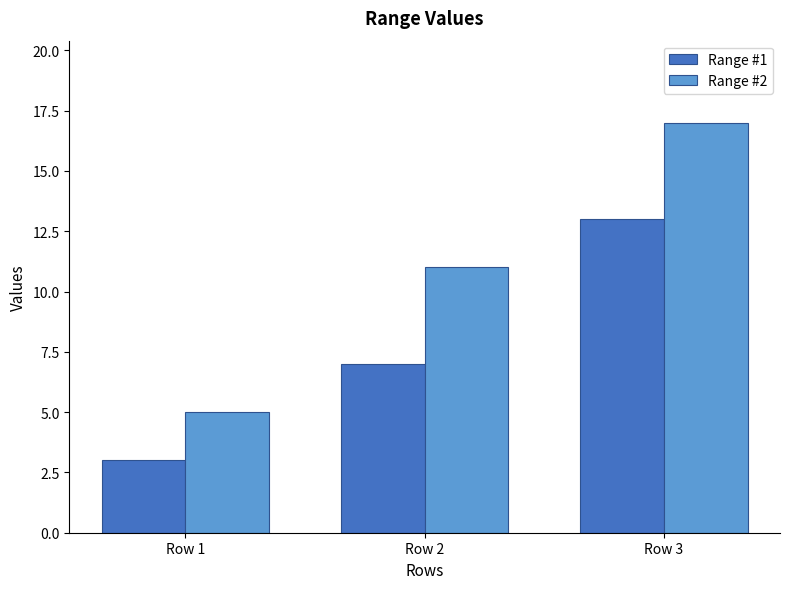

What is the sum of the Range #1 values at Row 2 and Row 3?

20